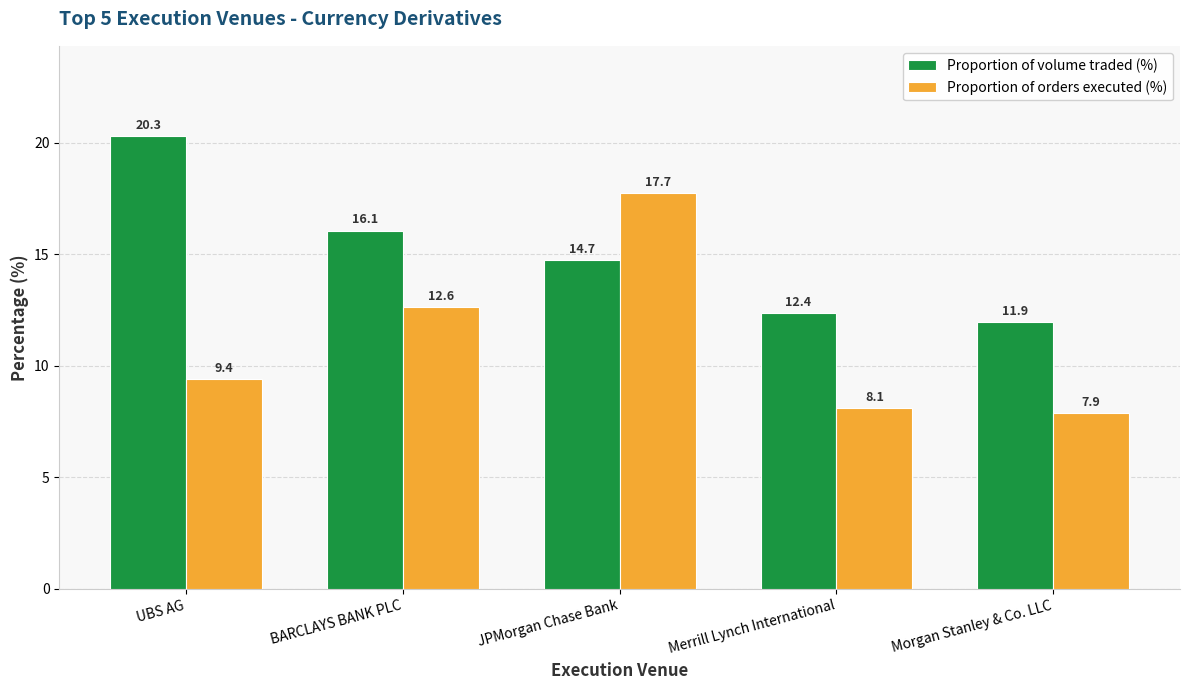

List the series in order of their peak value, highest first.

Proportion of volume traded (%), Proportion of orders executed (%)